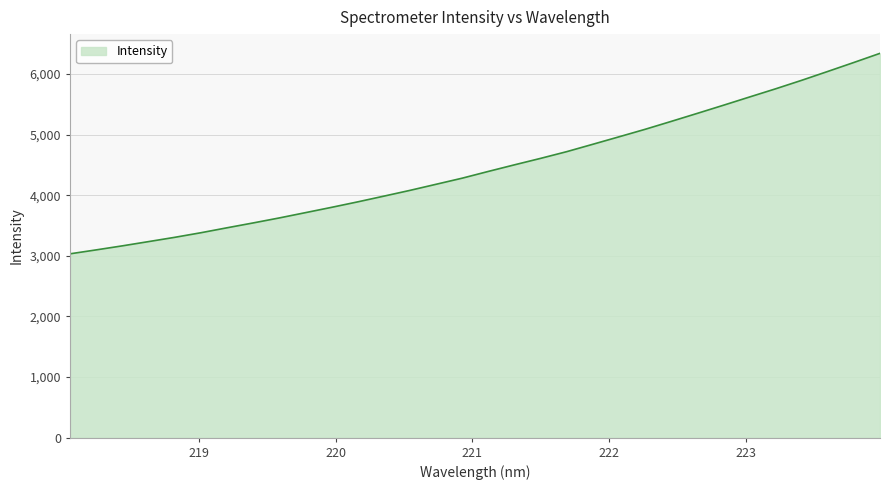

What is the maximum value shown in the chart?

6342.2